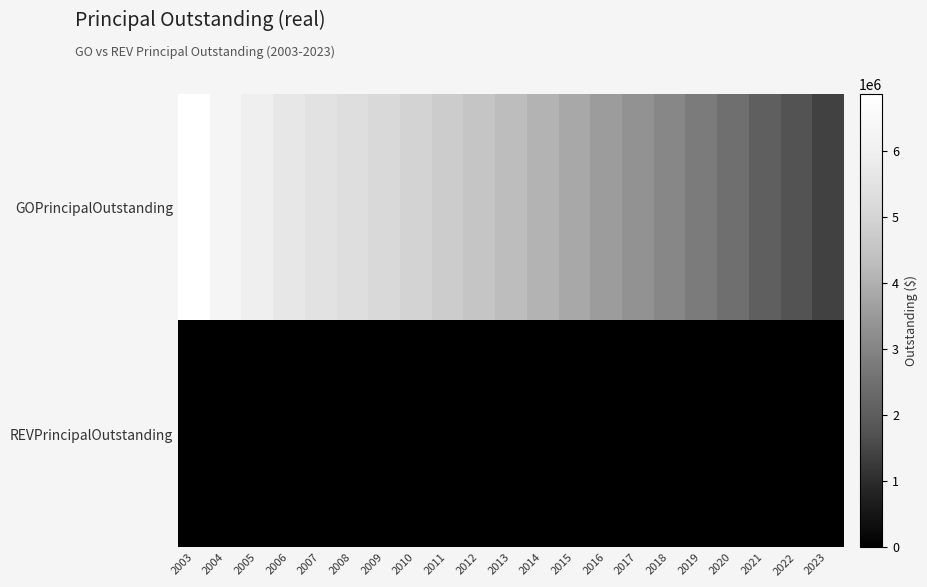

At which category does the chart reach its peak across all series?

2003